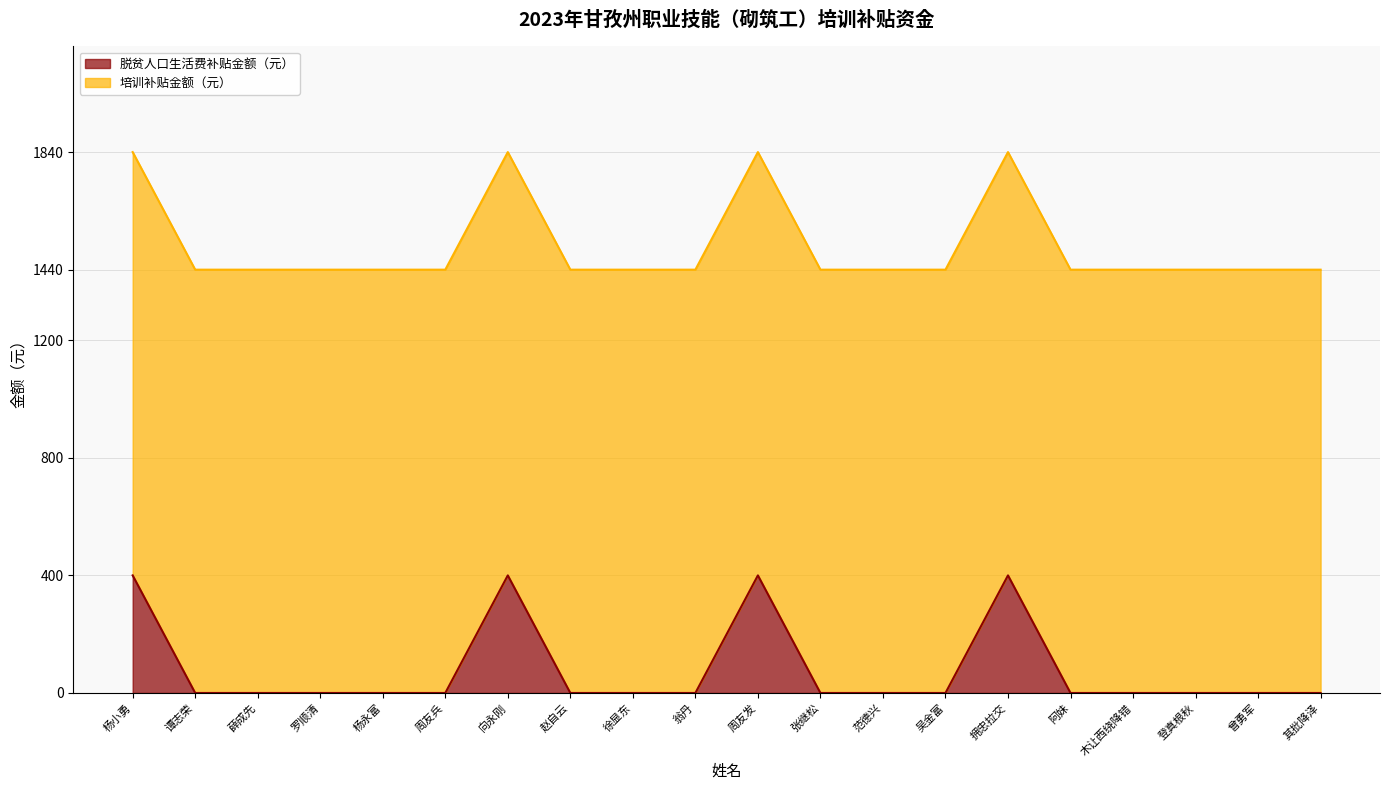

Does the chart have visible grid lines?

Yes